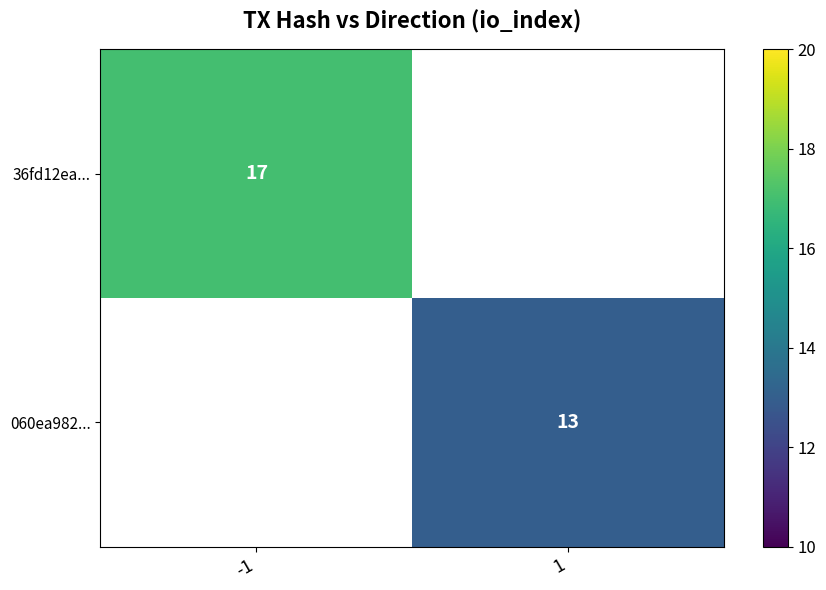

List the labels in order of 060ea982... value, largest first.

-1, 1